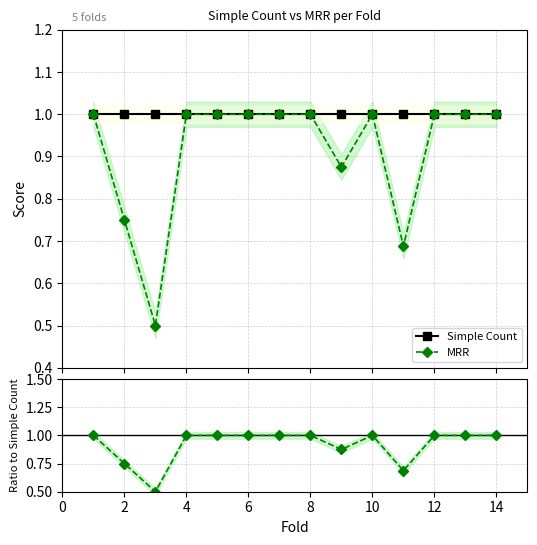

Which series has the widest spread of values?

MRR